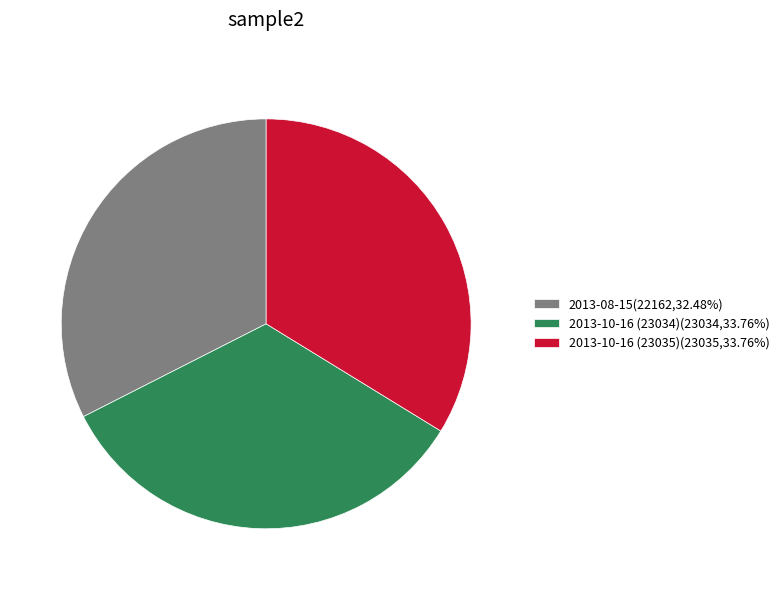

Does 2013-08-15(22162,32.48%) represent more than half of the total?

No